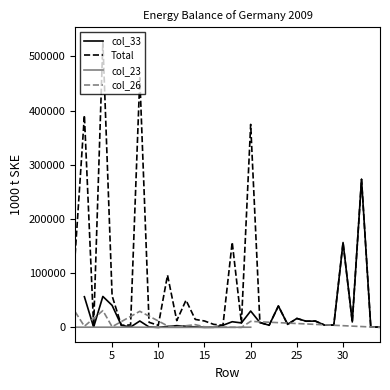

List the labels in order of col_23 value, largest first.

1, 4, 8, 20, 14, 11, 12, 16, 15, 2, 3, 5, 6, 7, 9, 10, 13, 17, 18, 19, 21, 22, 23, 24, 25, 26, 27, 28, 29, 30, 31, 32, 33, 34